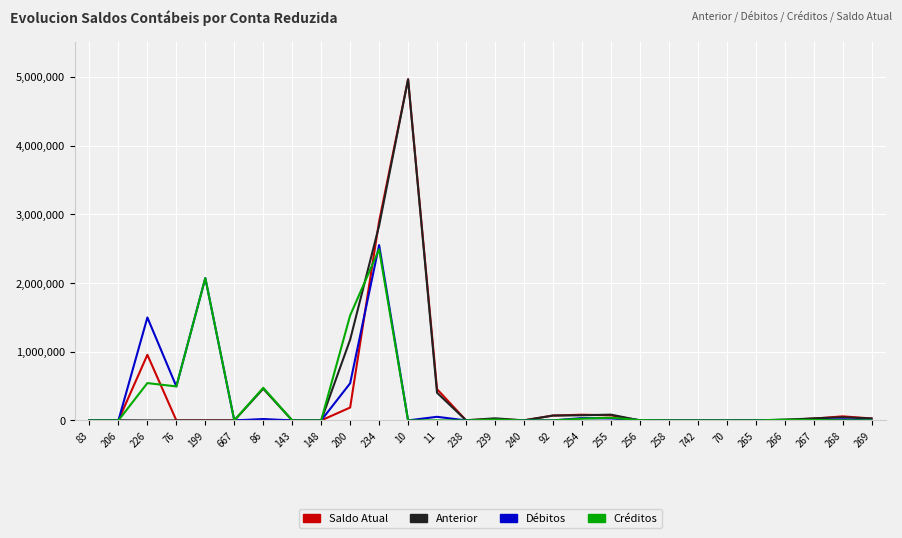

Which series changed the most between 86 and 266?

Créditos